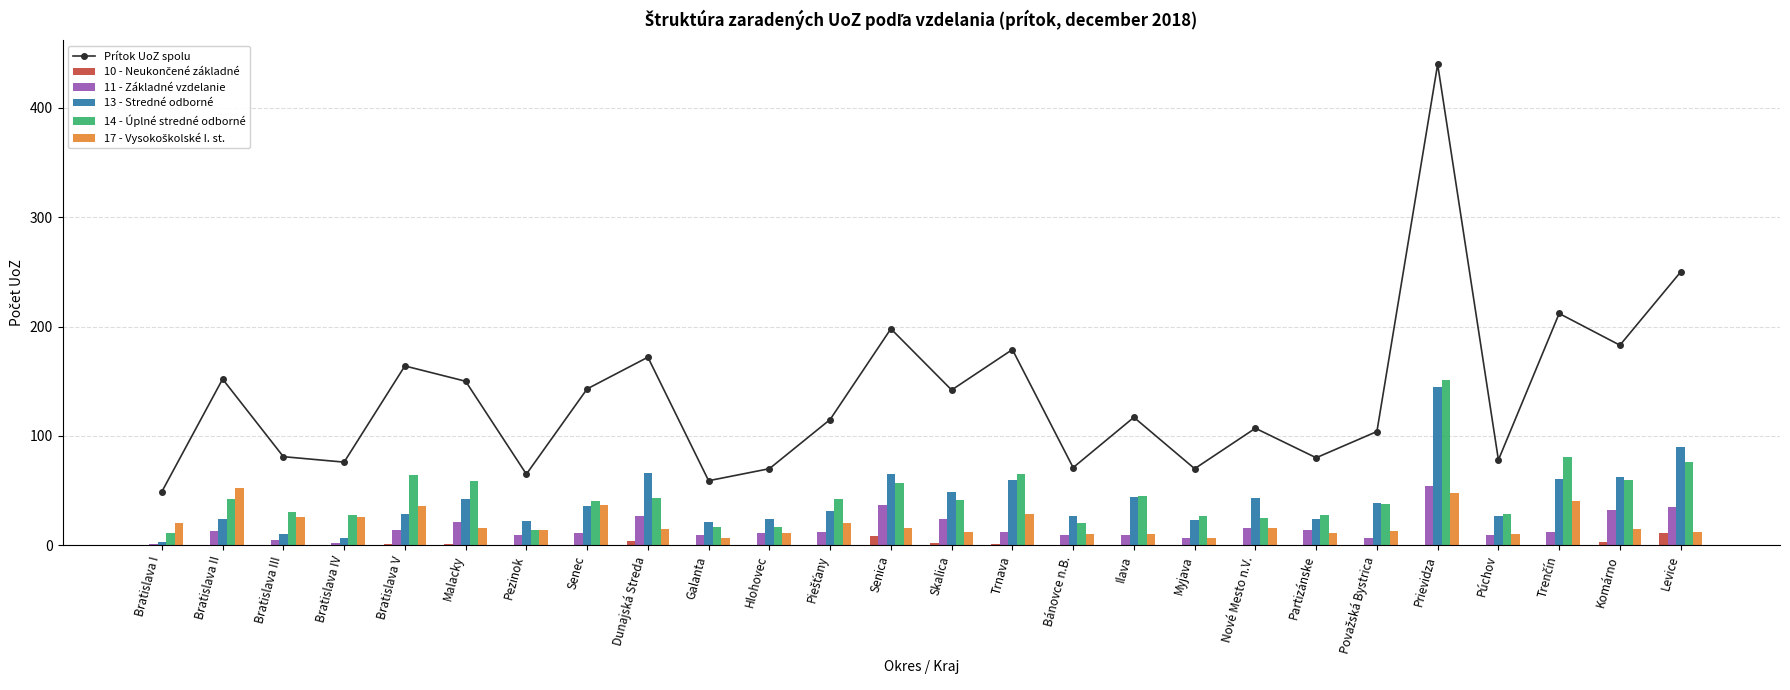

Which series changed the most between Senec and Trenčín?

Prítok UoZ spolu